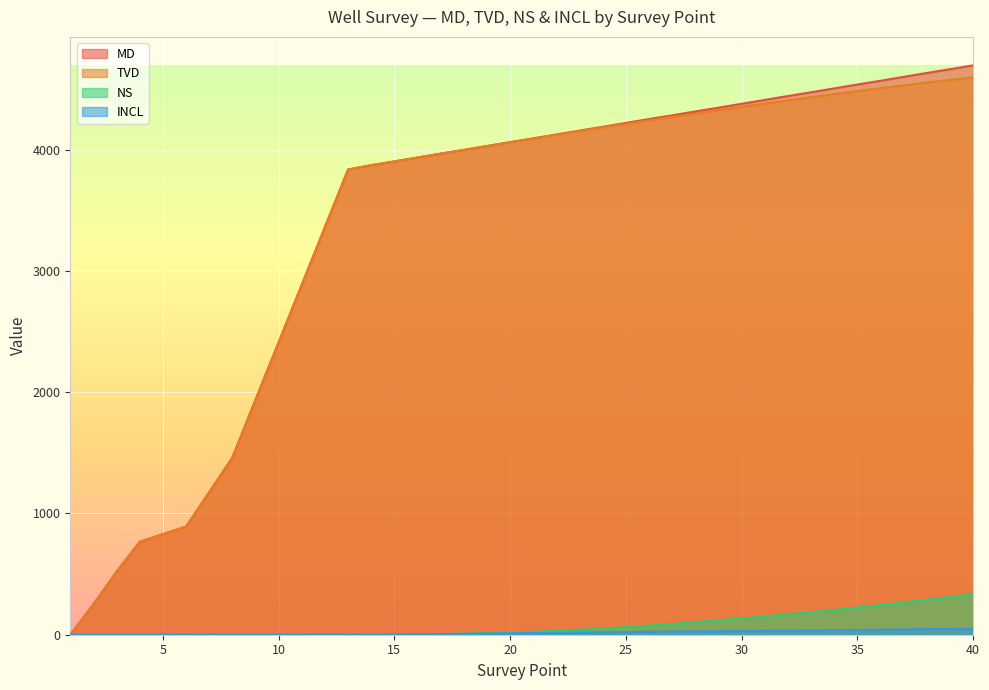

What is the highest value of the TVD series?

4596.0